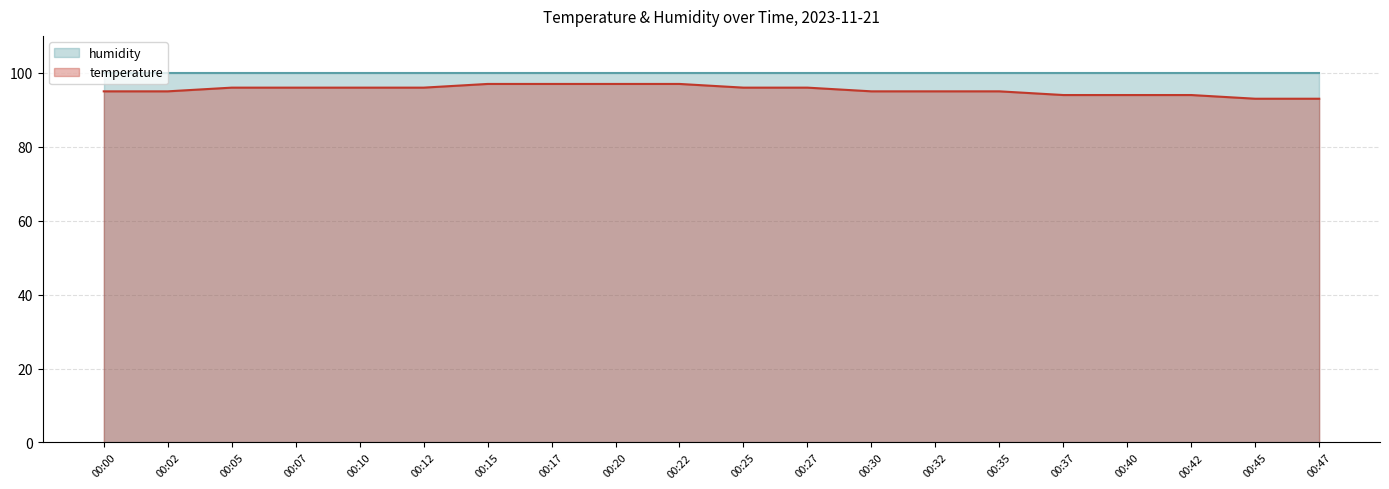

What is the spread (max minus min) of values at 00:37?

5.9